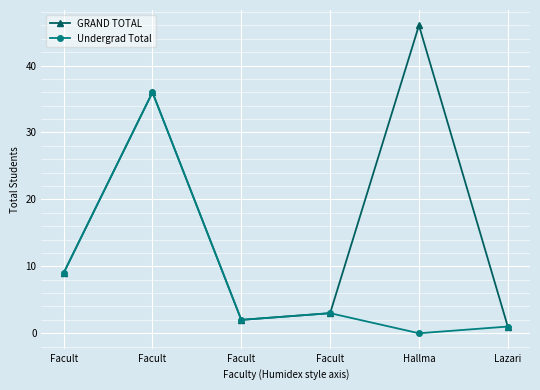

What is the sum of the Undergrad Total values at Facult and Facult?

38